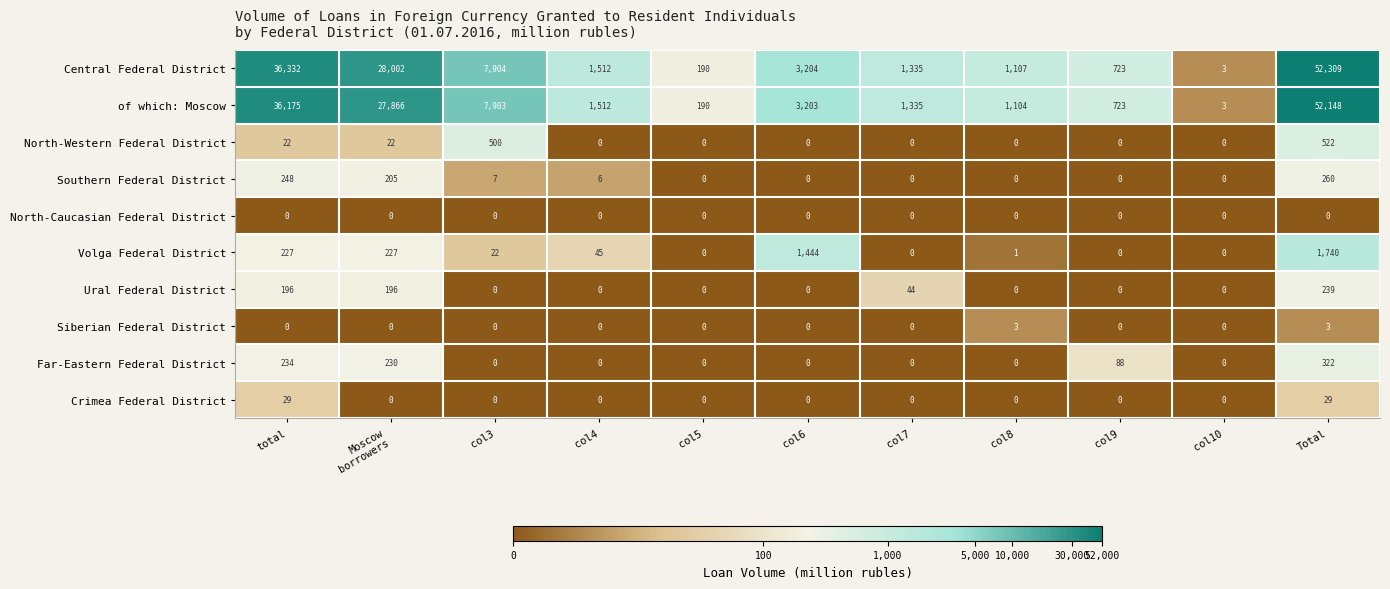

Rank the series by their maximum value, from highest to lowest.

Central Federal District, of which: Moscow, Volga Federal District, North-Western Federal District, Far-Eastern Federal District, Southern Federal District, Ural Federal District, Crimea Federal District, Siberian Federal District, North-Caucasian Federal District